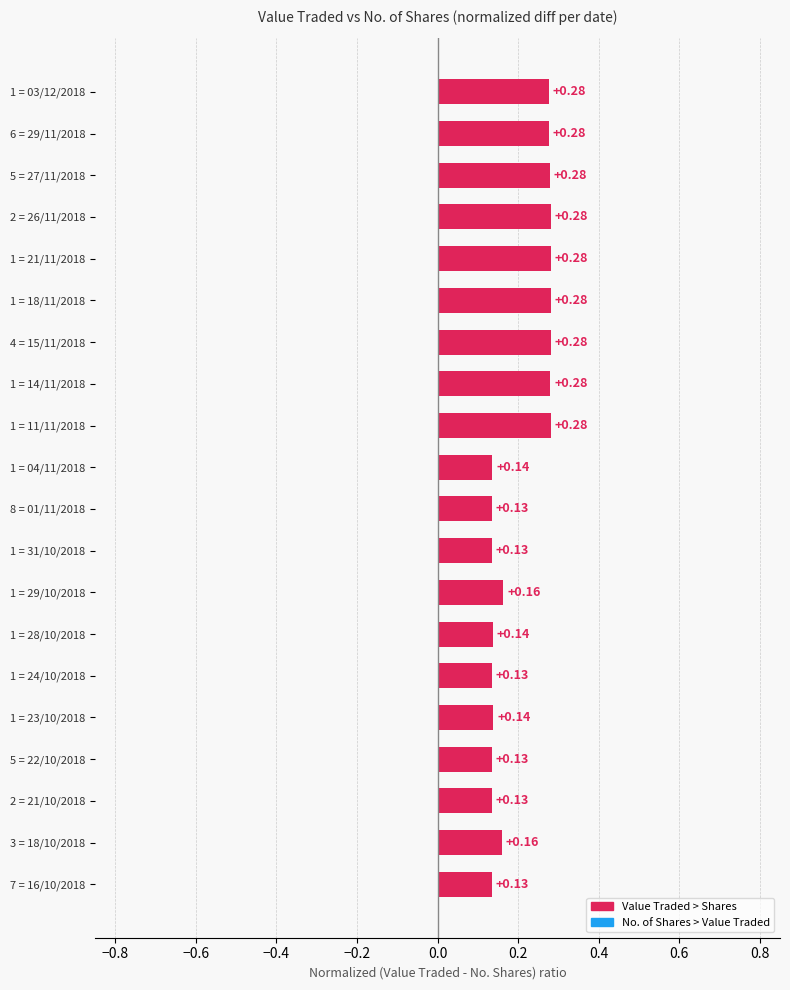

What is the sum of the values at 1 = 14/11/2018 and 7 = 16/10/2018?

0.4